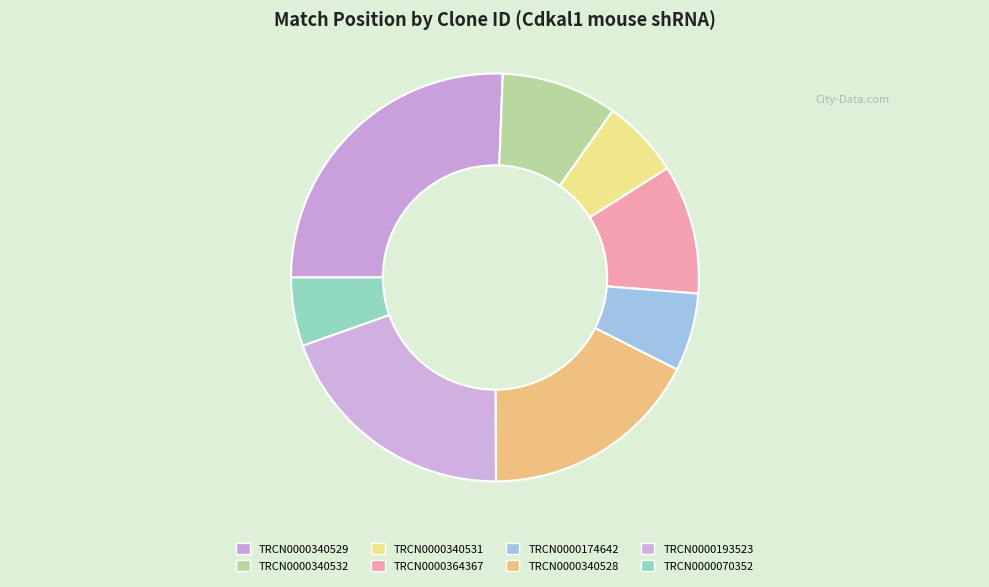

Is it true that TRCN0000174642 is 6% of the pie?

True